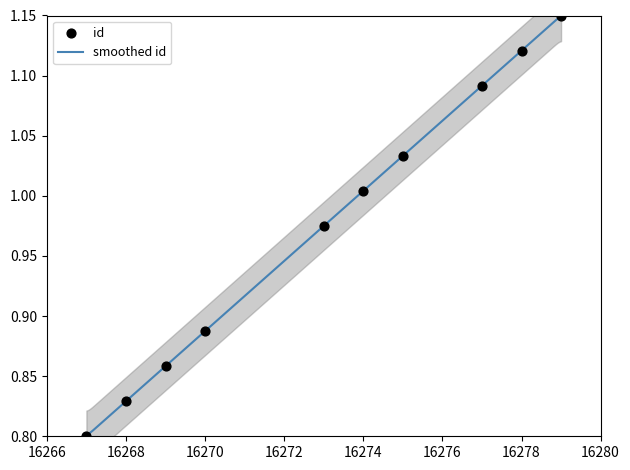

What is the change in value from 16267 to 16279?

+0.3